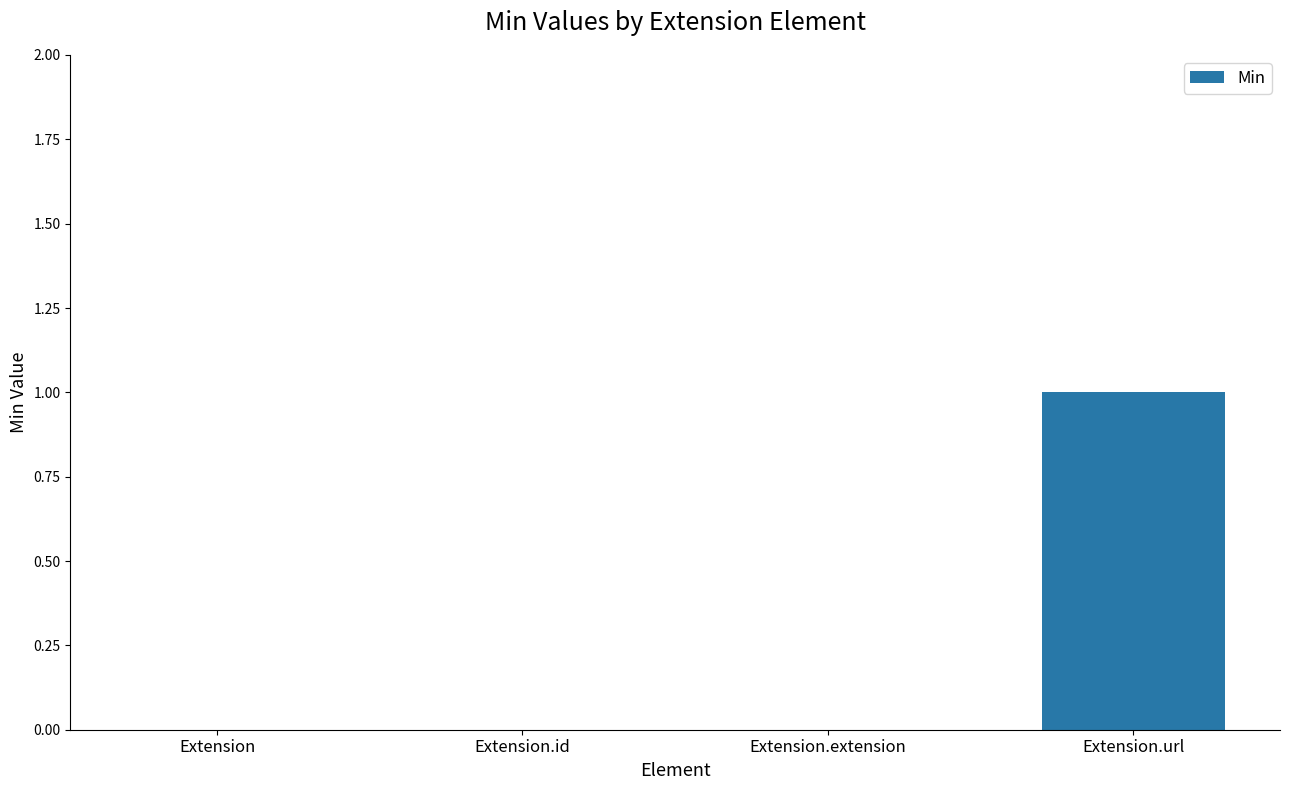

Is it true that the value at Extension.url is 0?

False